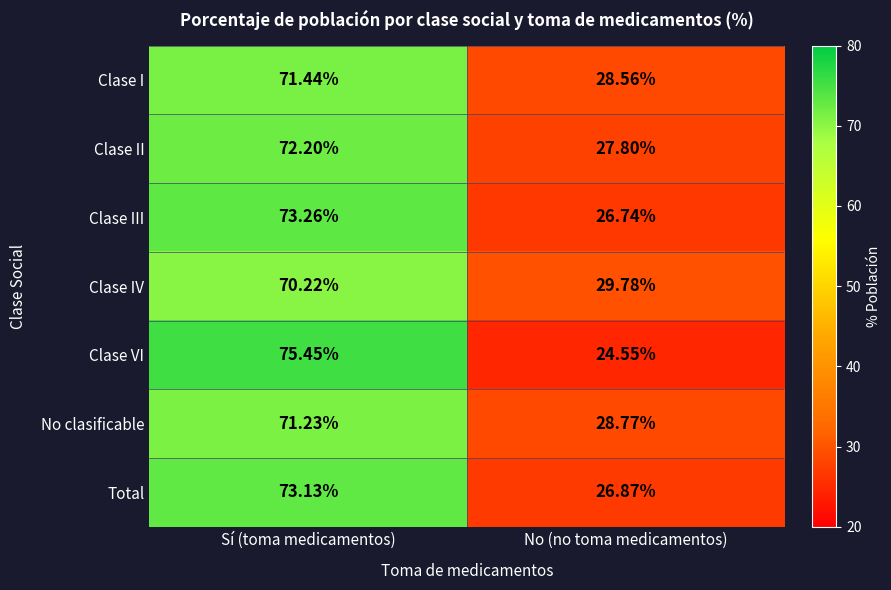

List the series in order of their peak value, highest first.

Clase VI, Clase III, Total, Clase II, Clase I, No clasificable, Clase IV